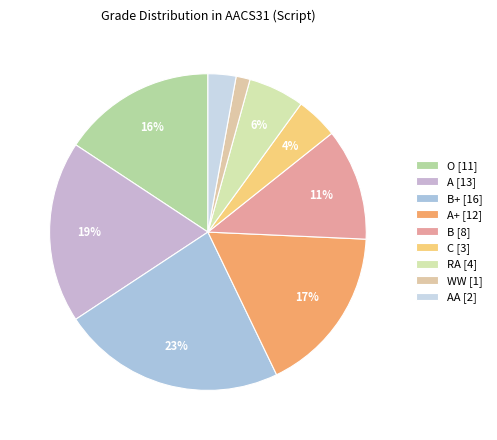

What is the smallest slice in the pie chart?

WW [1]